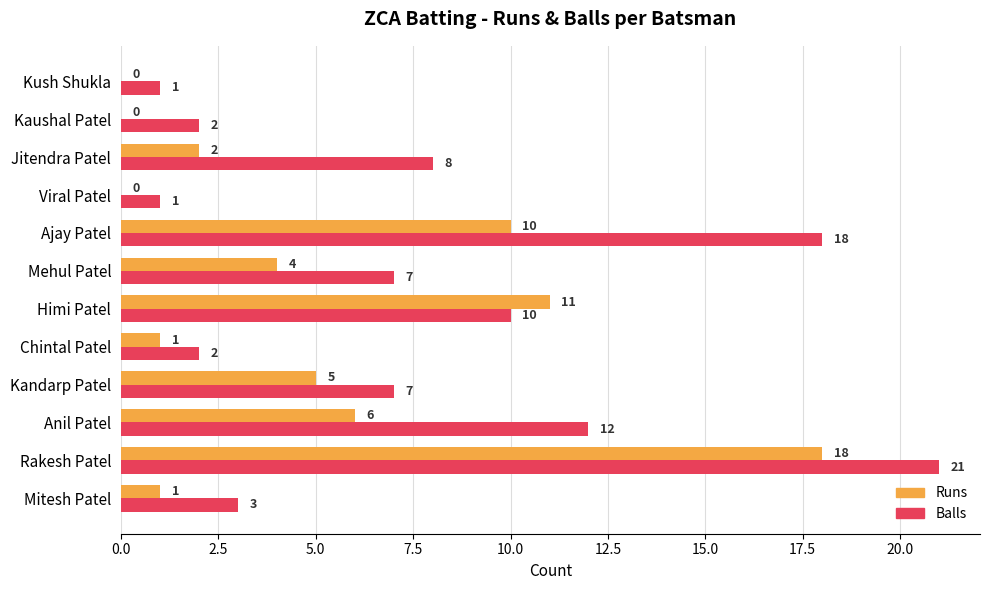

Between Mehul Patel and Viral Patel, which series saw the biggest shift?

Balls